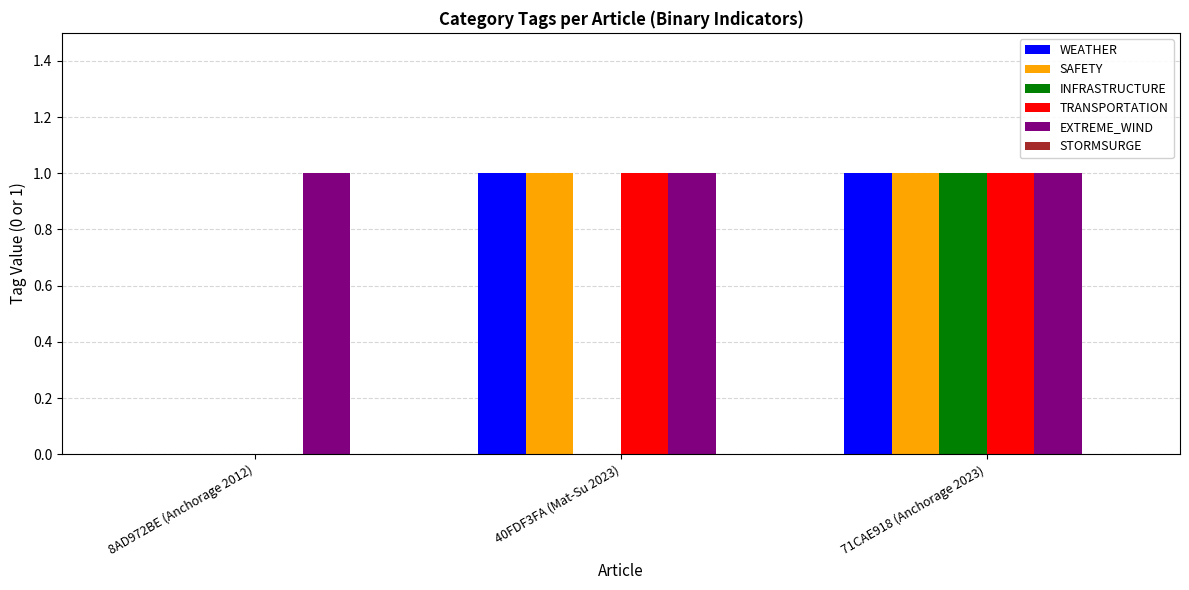

The WEATHER series shows 0 at 40FDF3FA (Mat-Su 2023). True or false?

False